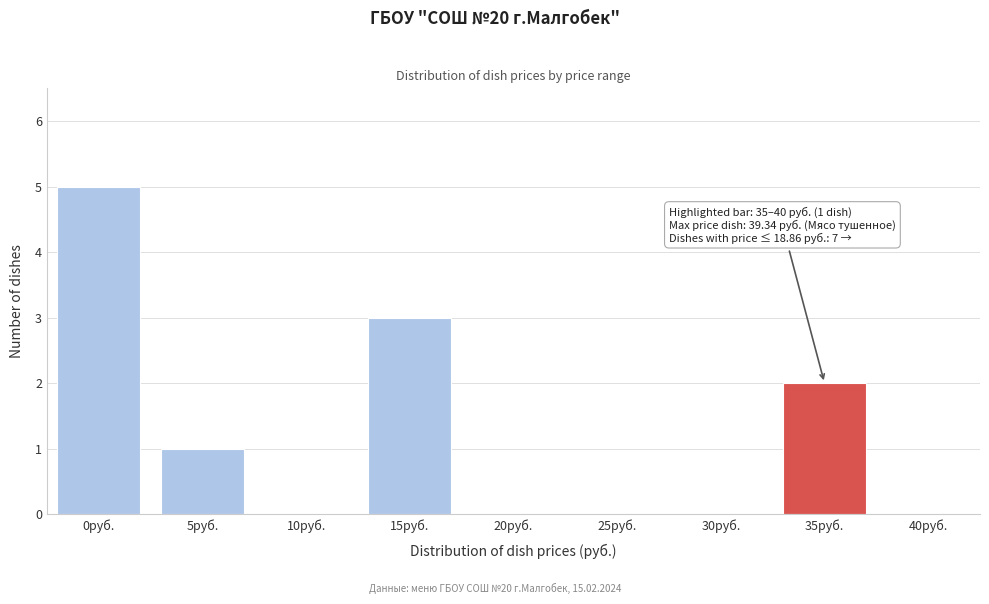

Reading left to right, transcribe all the data shown in this chart.

0руб.=5	5руб.=1	10руб.=0	15руб.=3	20руб.=0	25руб.=0	30руб.=0	35руб.=2	40руб.=0